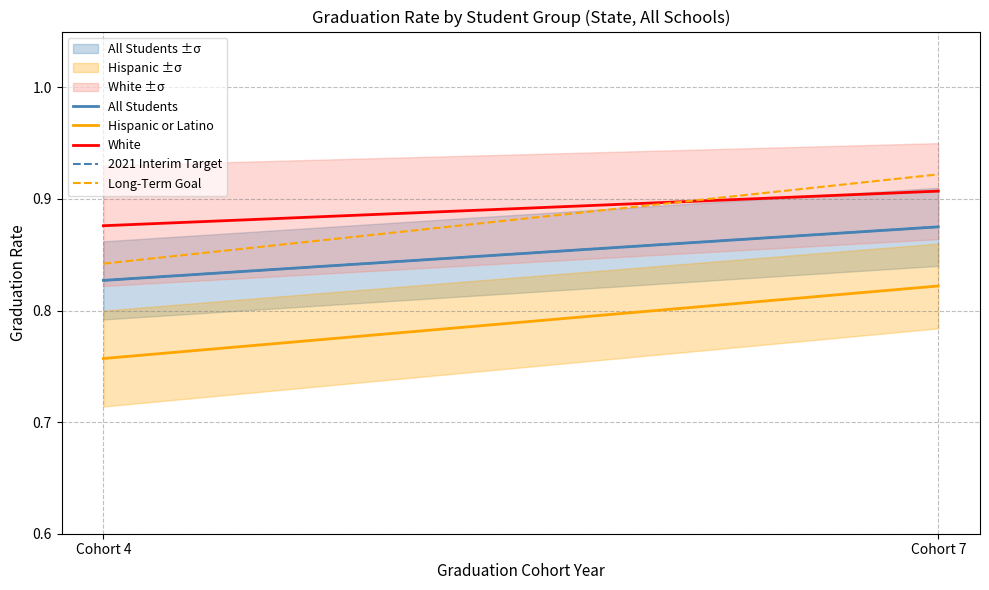

Which series has the largest range (max minus min)?

Long-Term Goal